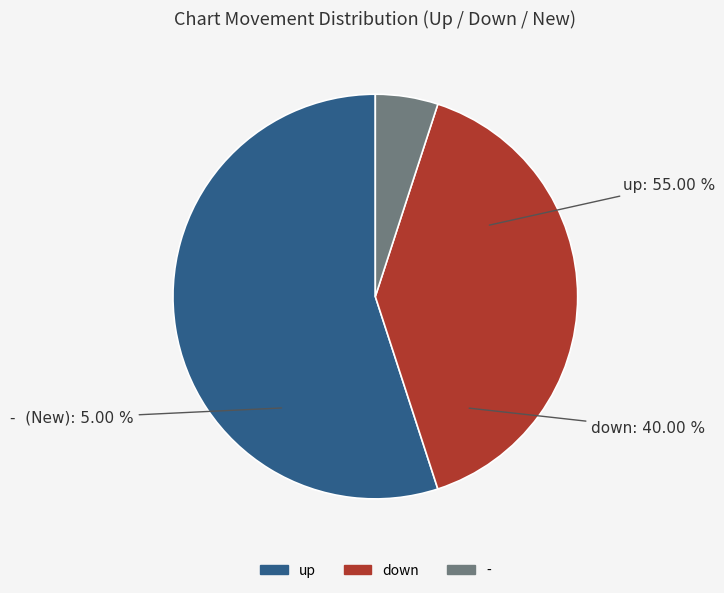

Is up the majority of the pie?

Yes